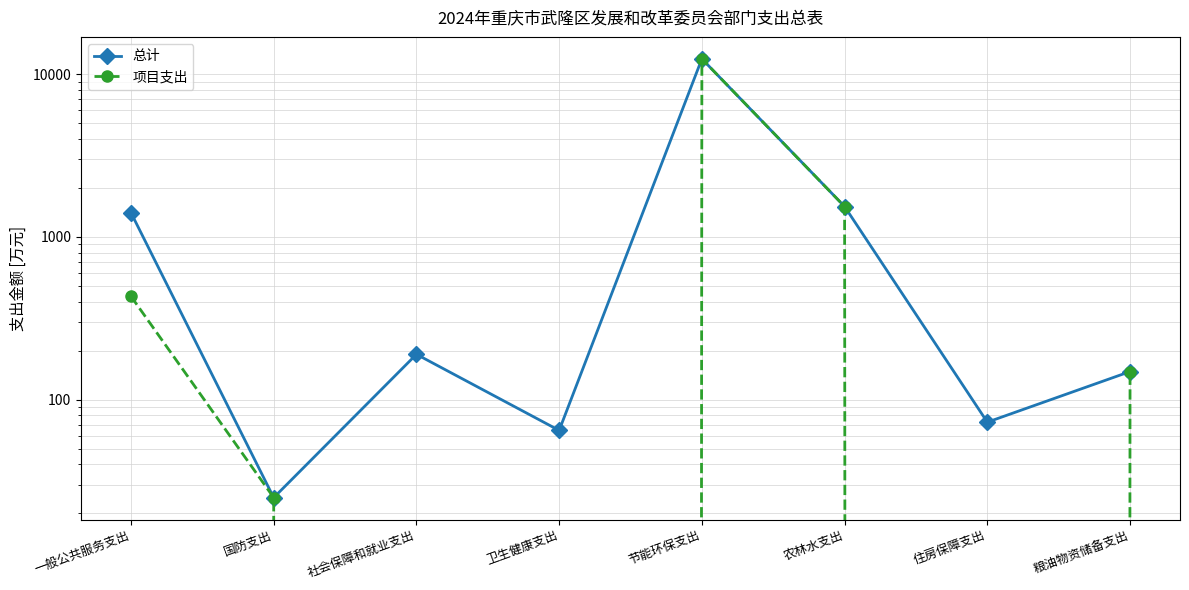

What are all the series names shown in the legend?

总计, 项目支出